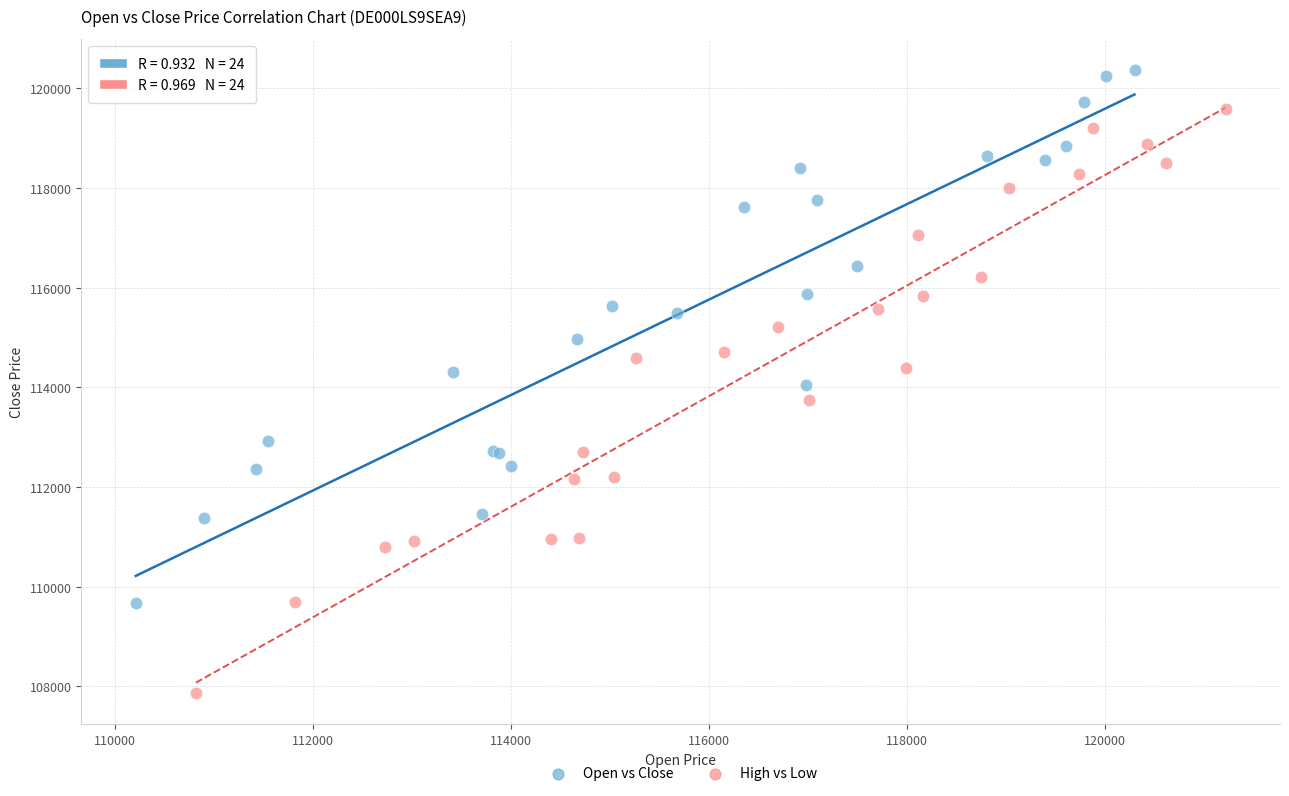

Which series reaches the maximum Y coordinate?

Open vs Close